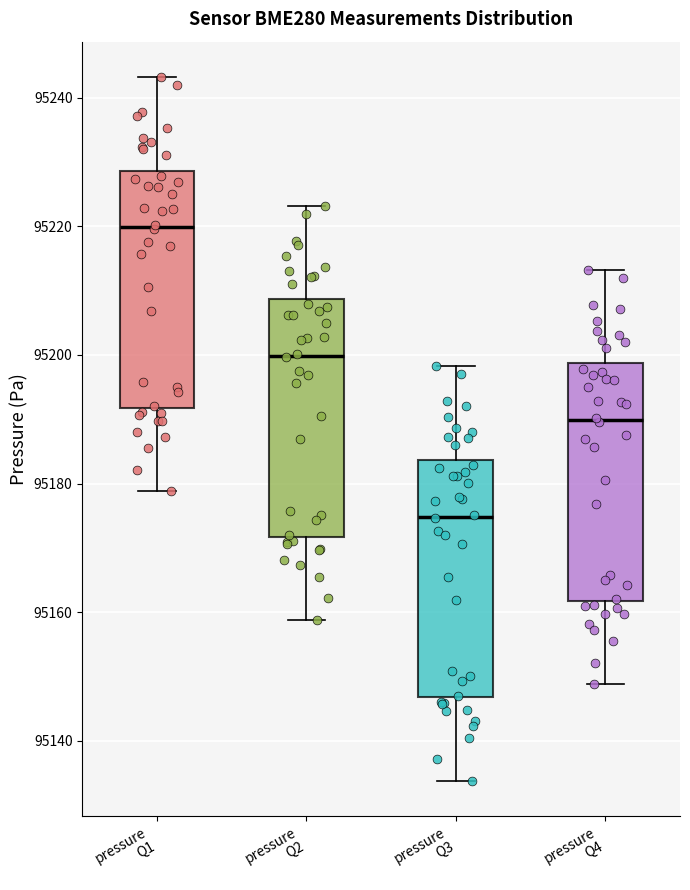

Reading left to right, transcribe this box plot: for each box, give where its median line is, the range the box spans, and where its two whiskers end, as read against the y-axis. The values are not printed on the chart, so give them approximately, as read against the axis.

pressure Q1: median 95220, box 95192 to 95228, whiskers 95178 to 95244
pressure Q2: median 95200, box 95172 to 95208, whiskers 95158 to 95224
pressure Q3: median 95174, box 95146 to 95184, whiskers 95134 to 95198
pressure Q4: median 95190, box 95162 to 95198, whiskers 95148 to 95214